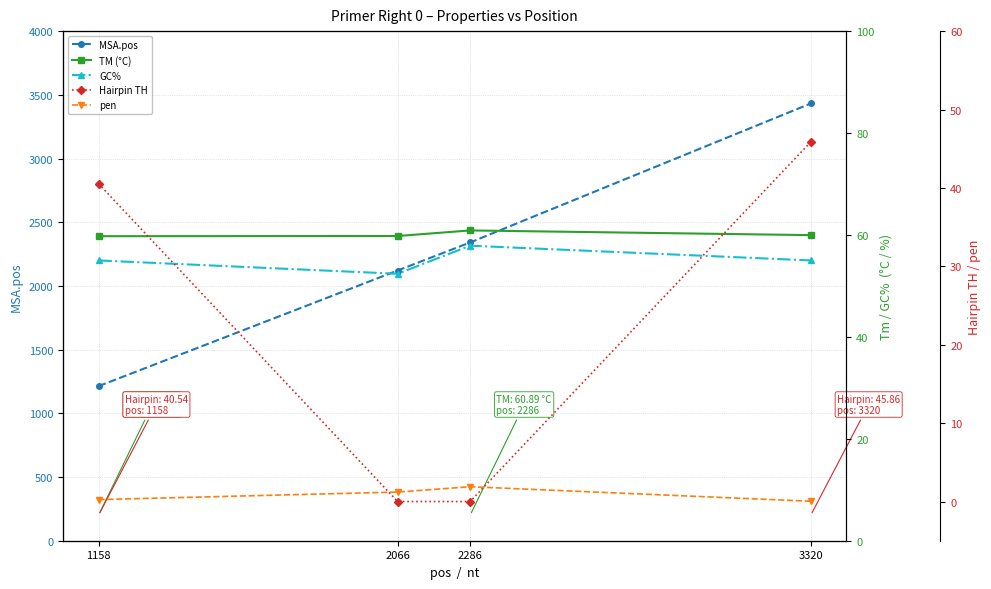

What is the difference between the second highest and second lowest values in the pen series?

1.0